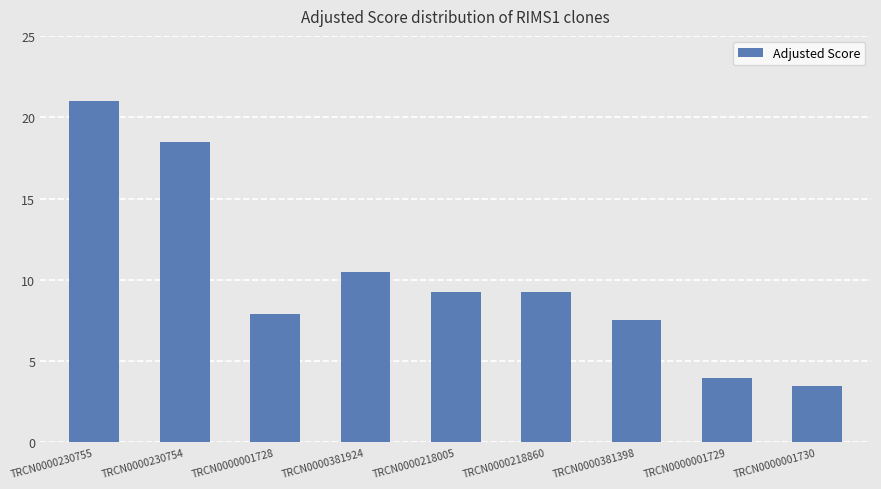

Read the value at TRCN0000230755.

21.0